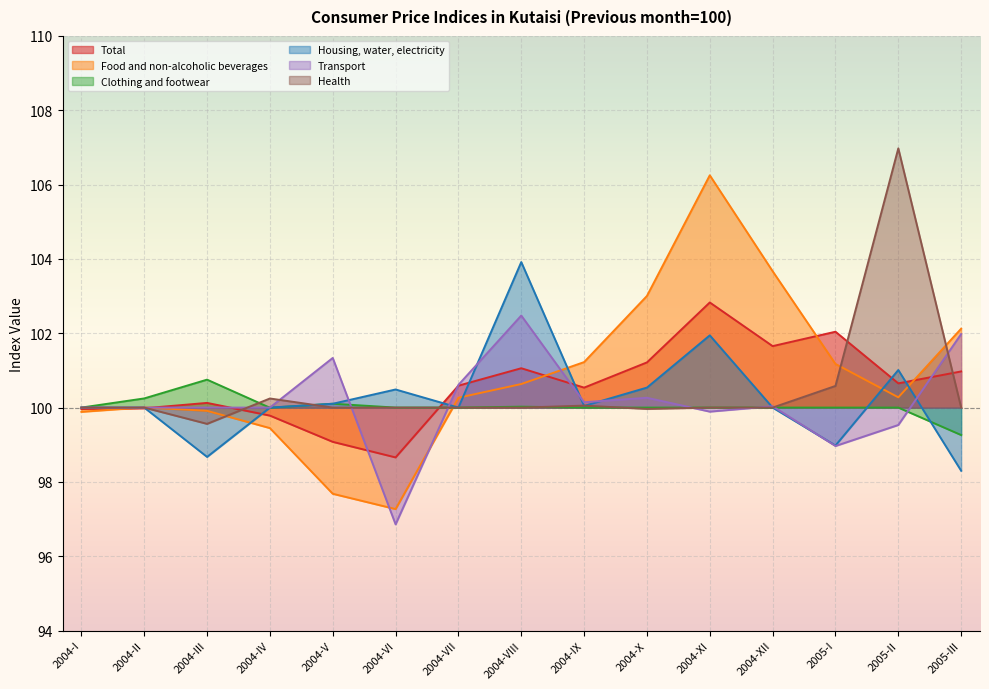

What is the greatest value displayed?

107.0